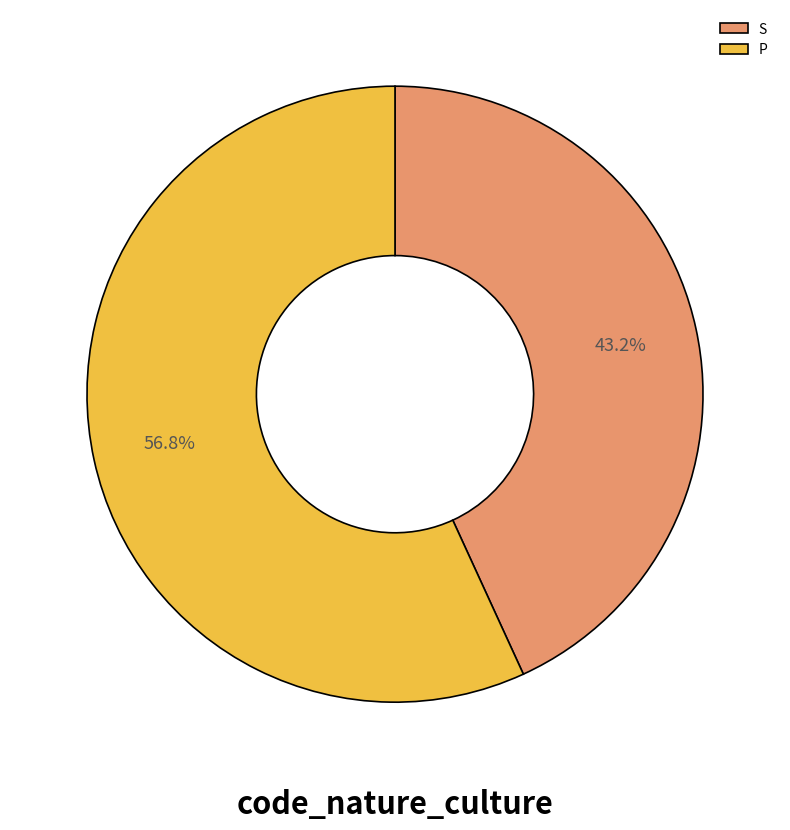

Is there a majority slice in this chart?

Yes